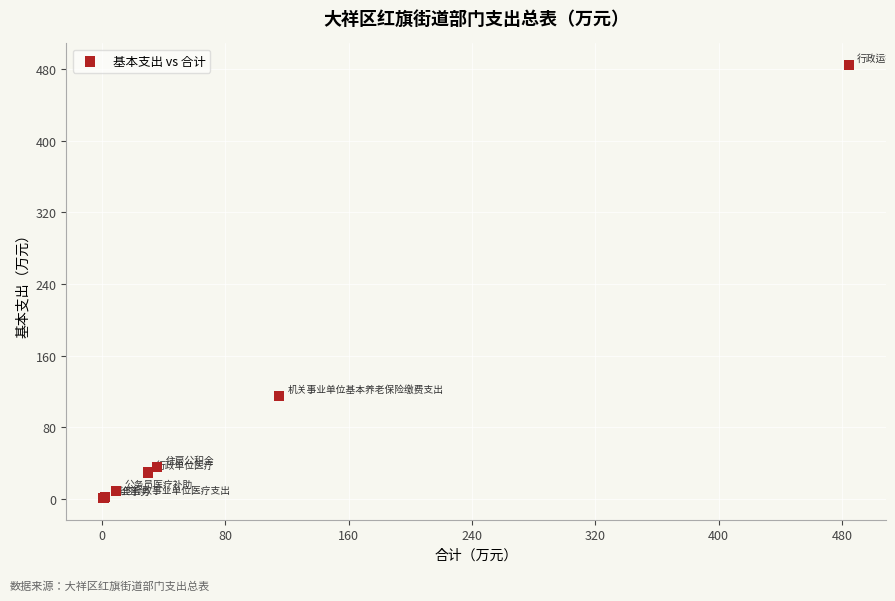

What Y value in the scatter plot is closest to 242?

114.8